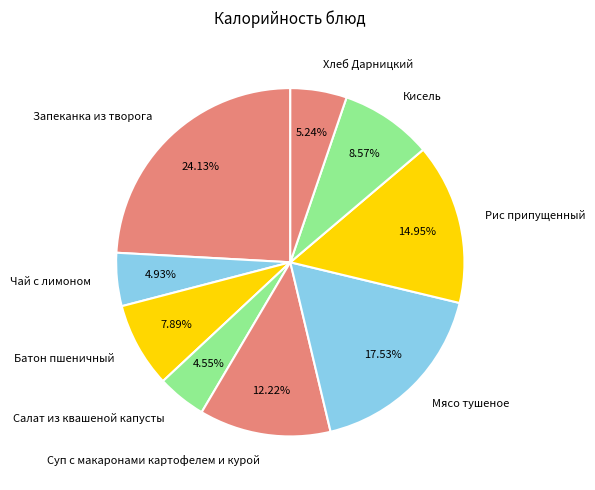

What is the ratio of the value at Суп с макаронами картофелем и курой to the value at Запеканка из творога?

0.5